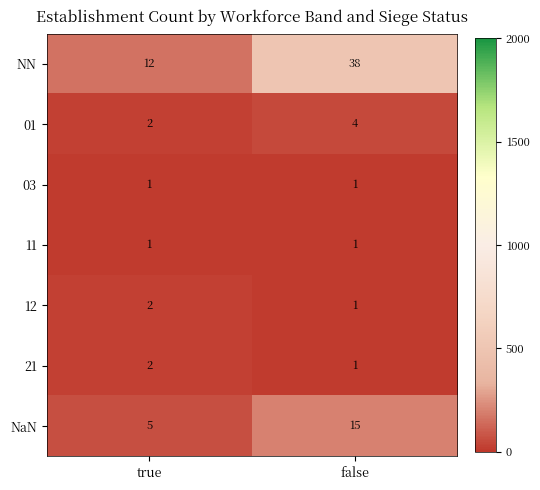

Between true and false, which series saw the biggest shift?

NN